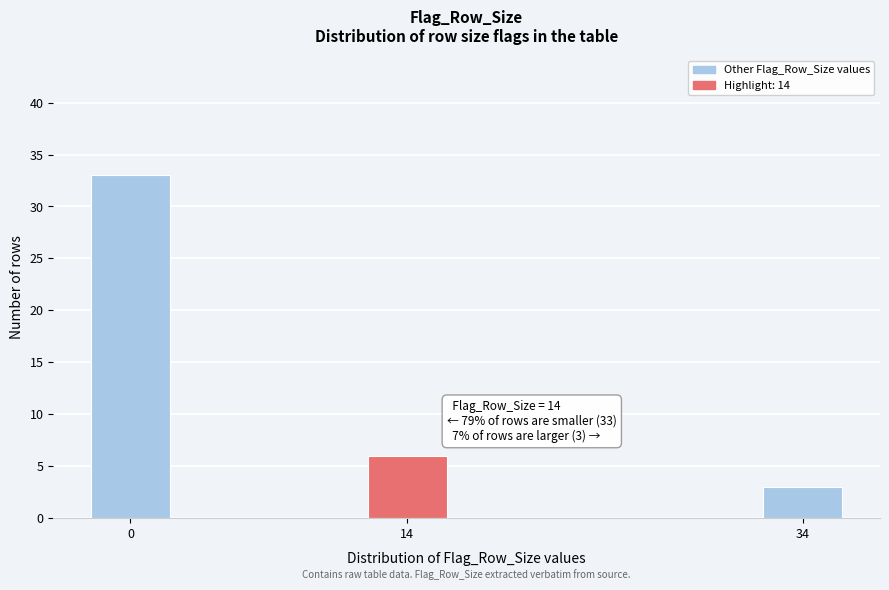

Reading left to right, what are all the values shown in this chart?

0=33	14=6	34=3